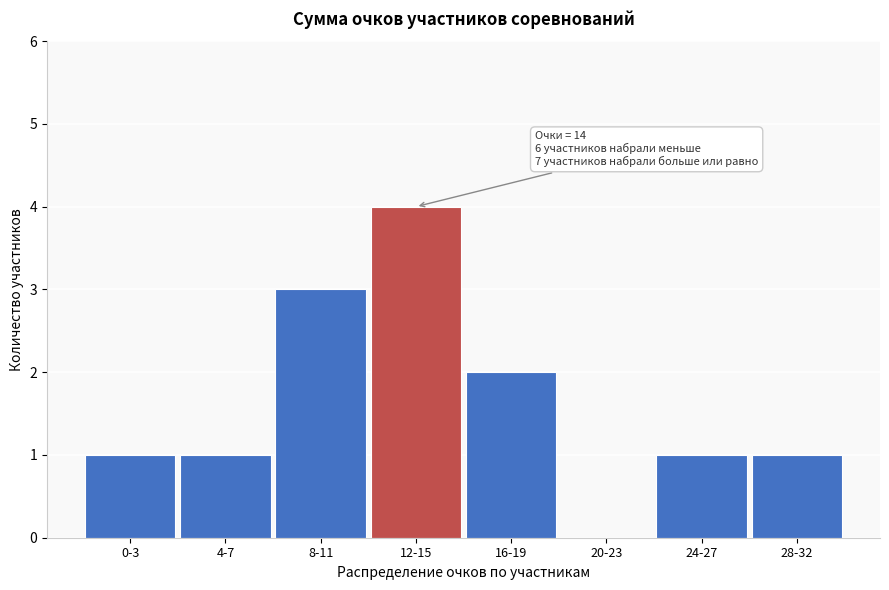

Reading left to right, extract all data points from this chart.

0-3=1	4-7=1	8-11=3	12-15=4	16-19=2	20-23=0	24-27=1	28-32=1